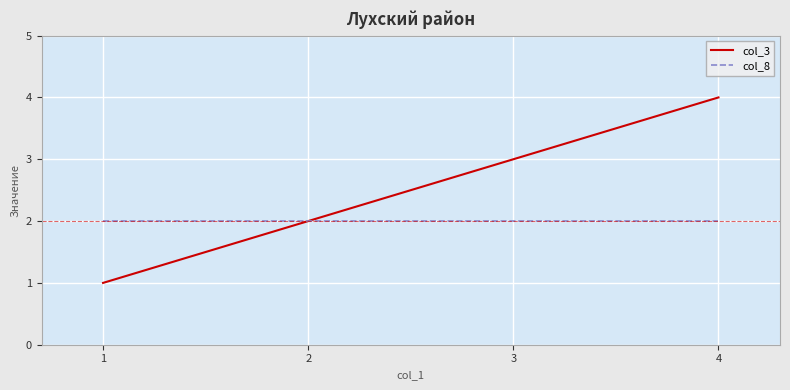

At which category is the sum across all series the highest?

4